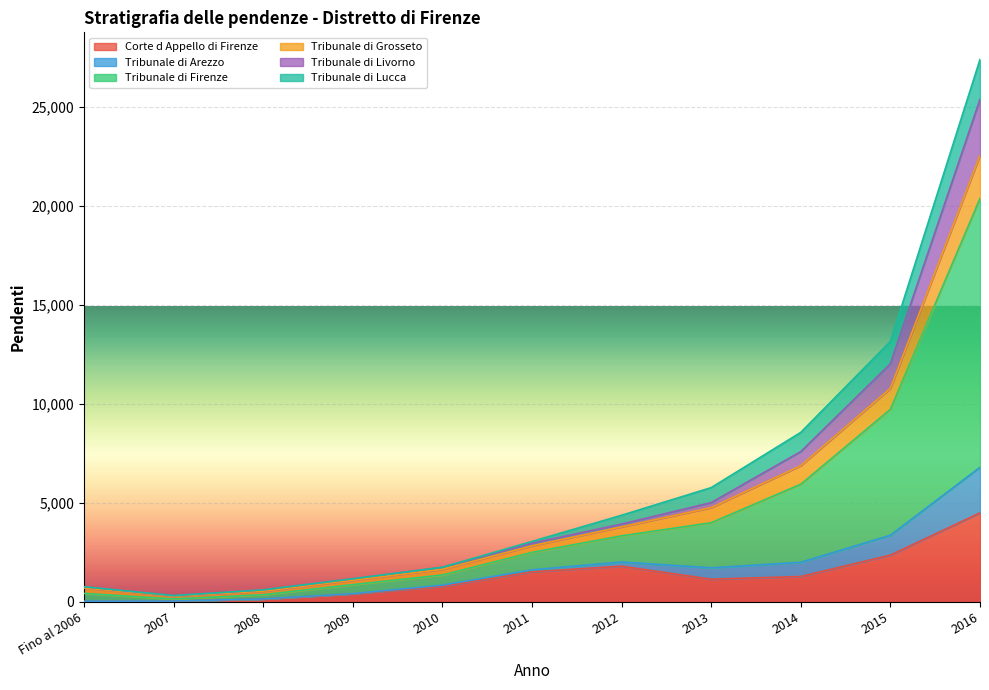

How many lines are shown in the chart?

6